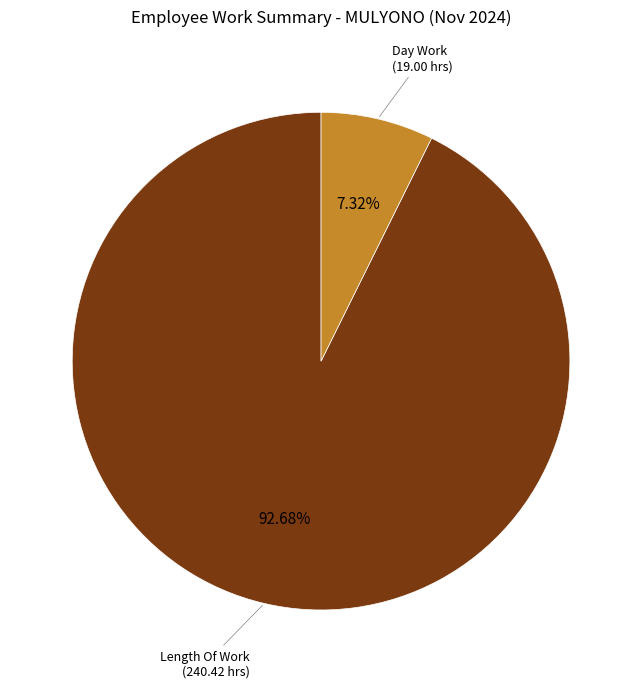

How many segments does this pie chart have?

2